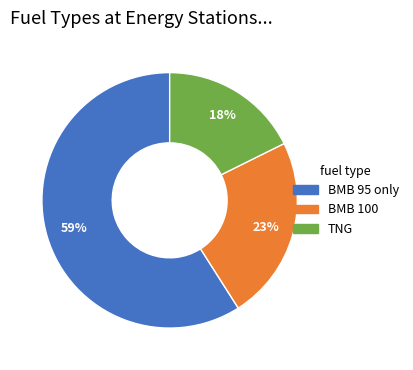

Combined, do TNG and BMB 100 account for over 50%?

No